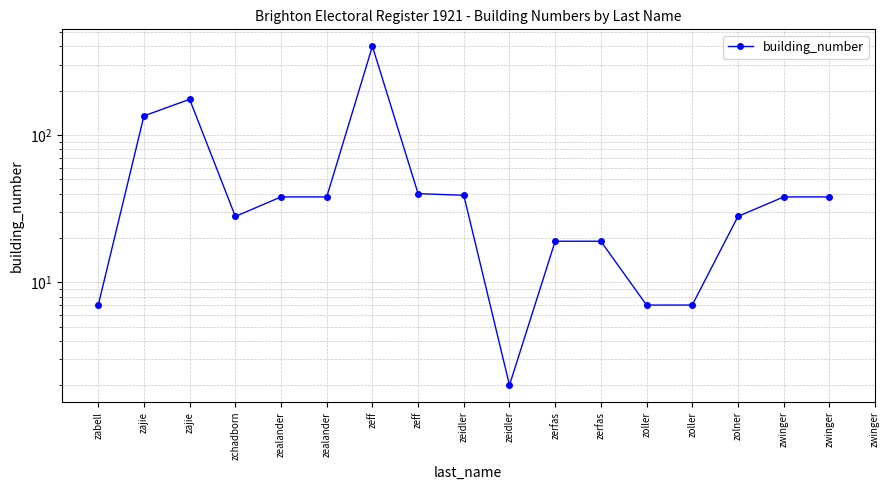

Read the value at zajie.

175.0